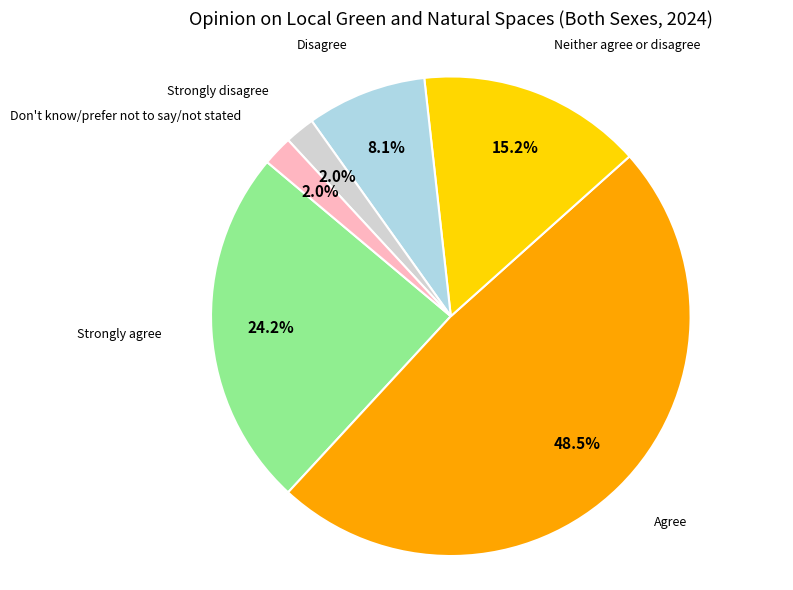

Is there a majority slice in this chart?

No